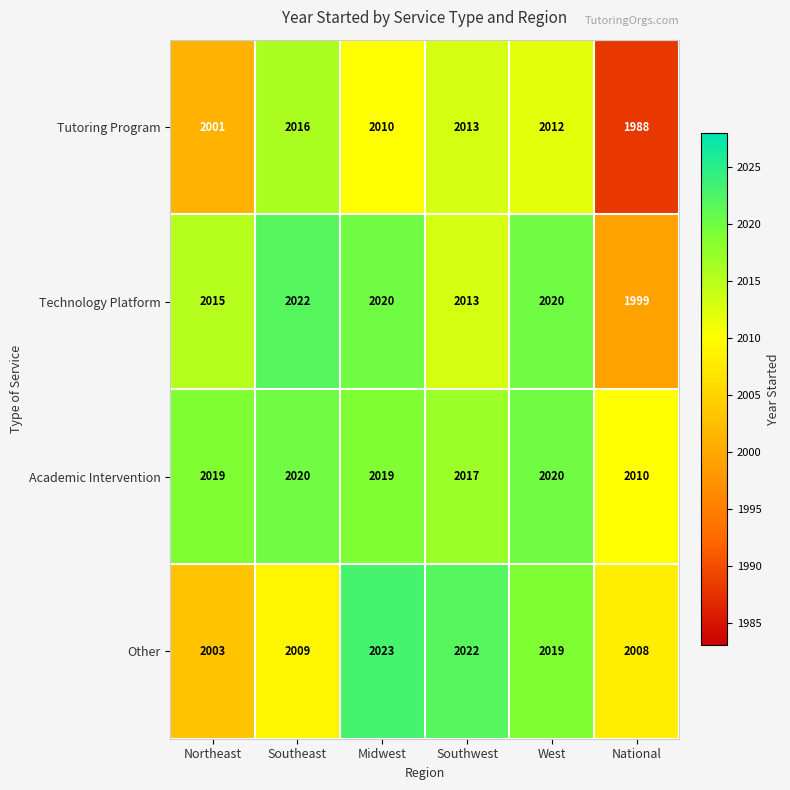

At how many categories does at least one series exceed 1991?

6